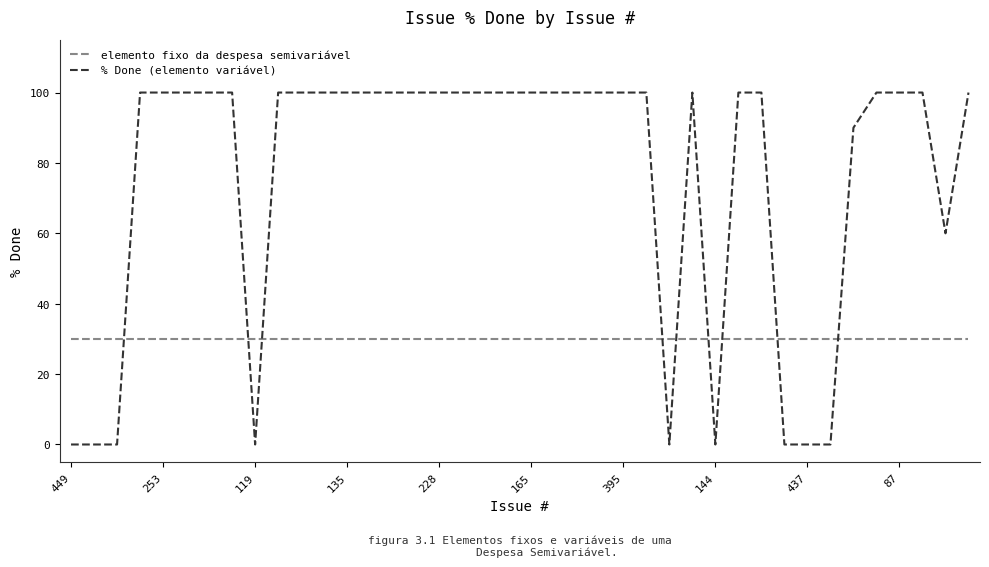

Count the number of data series in this chart.

2